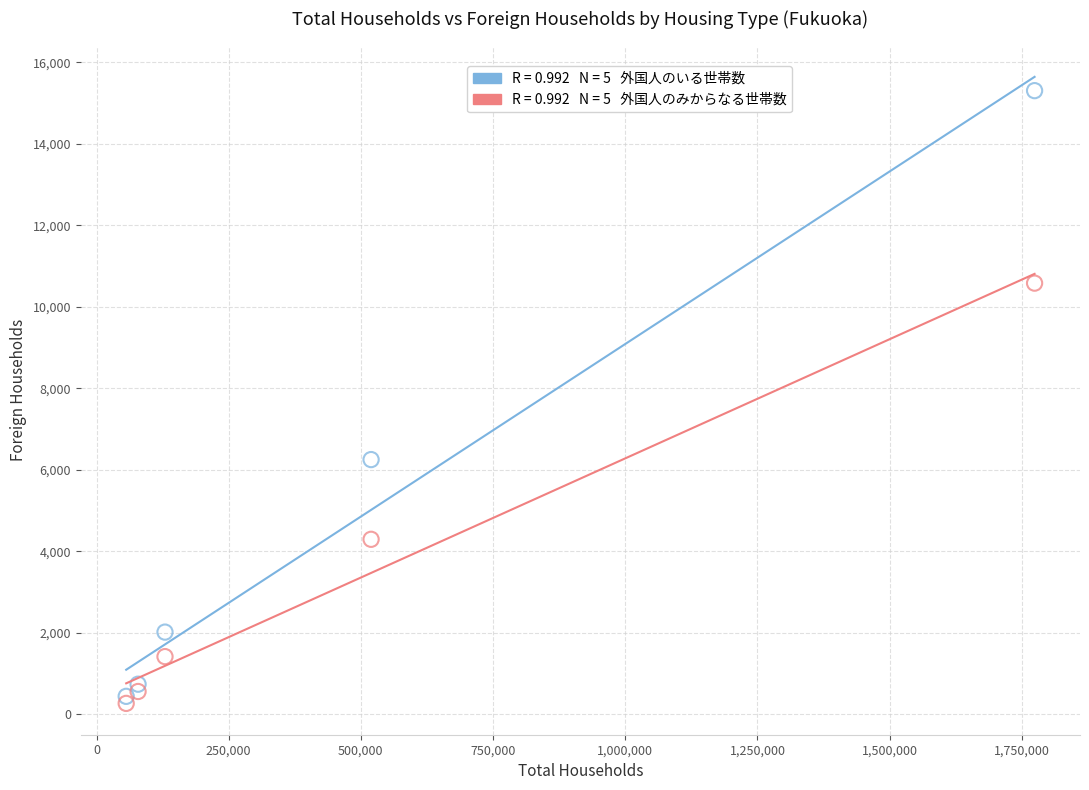

Across all series, what Y value is closest to 7787?

6252